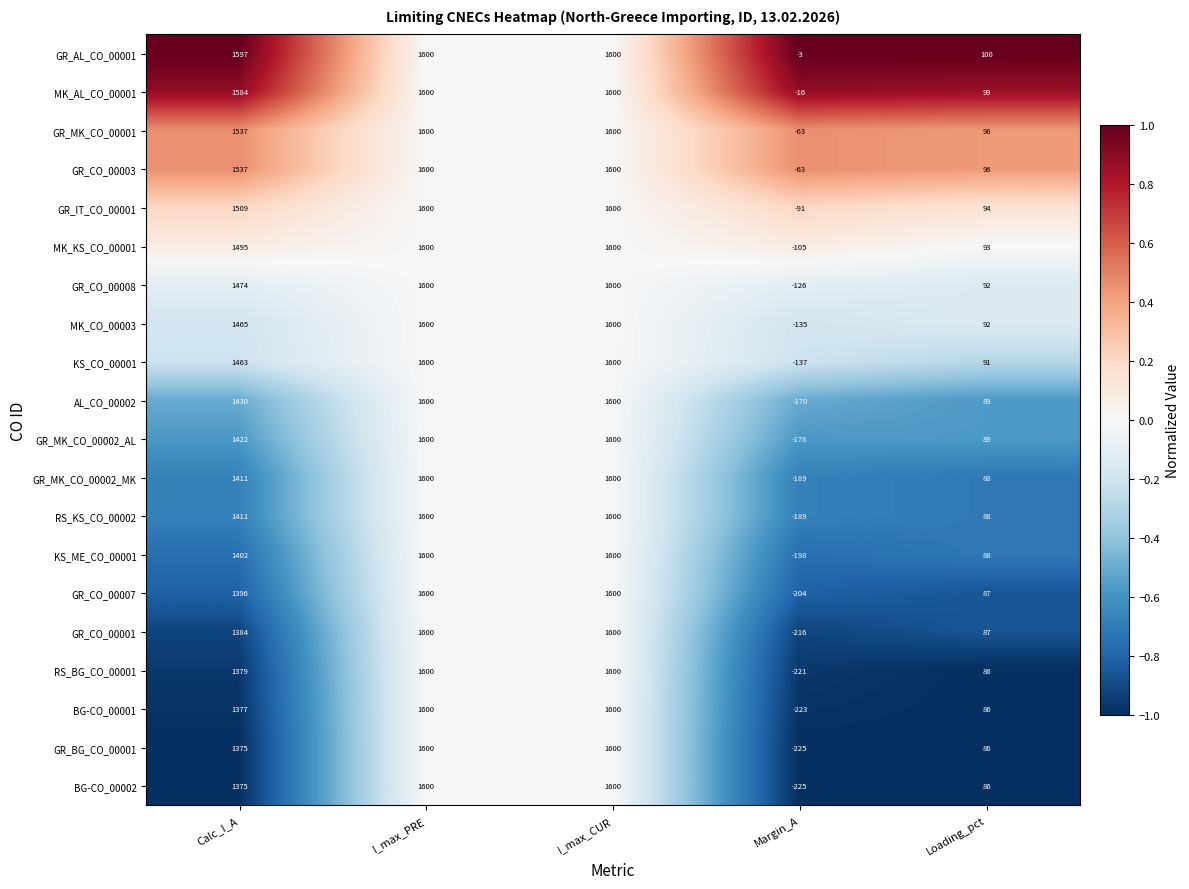

What is the spread (max minus min) of values at Loading_pct?

14